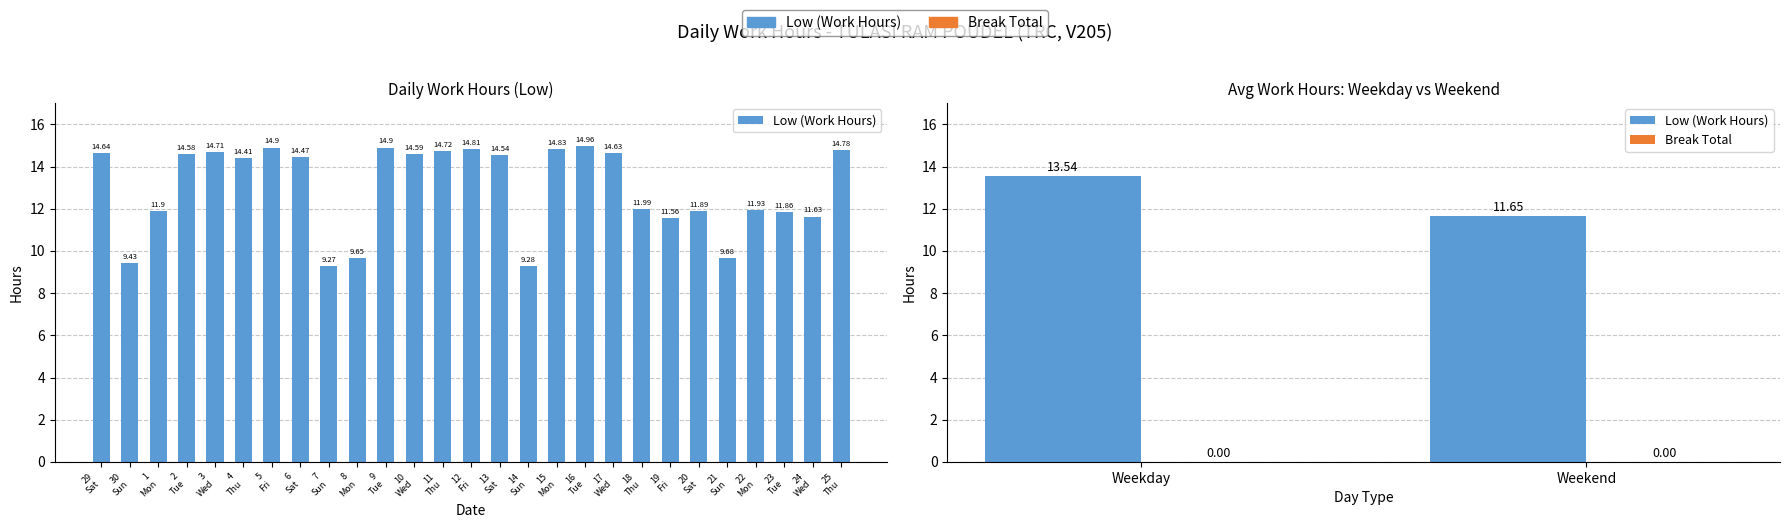

The value of Break Total at Weekday is 0.0. True or false?

True